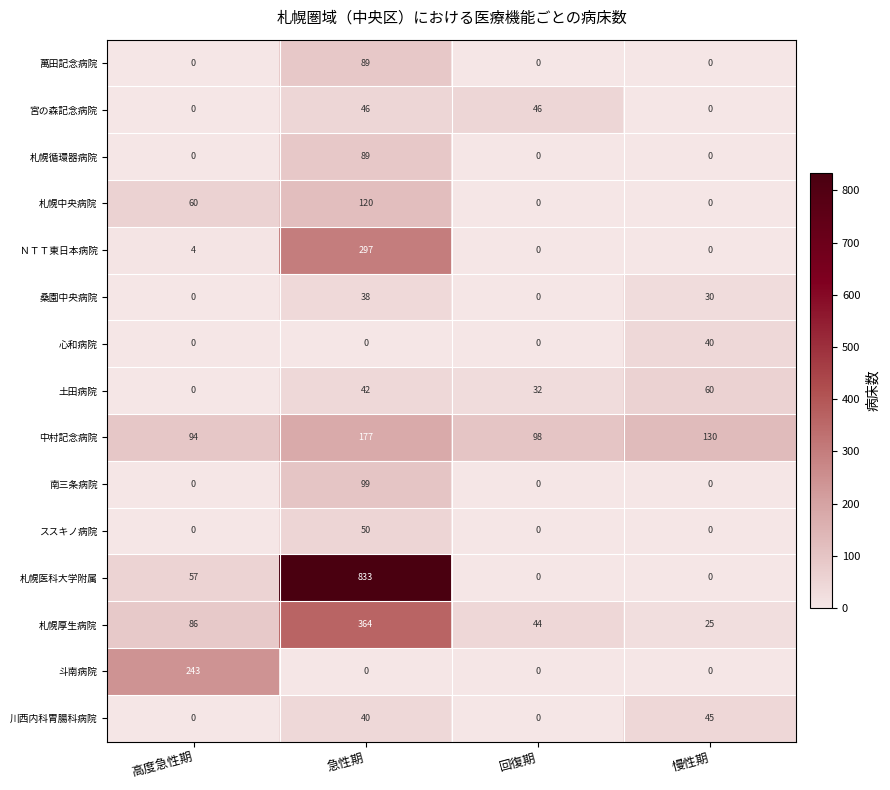

The value of 札幌厚生病院 at 慢性期 is 25. True or false?

True